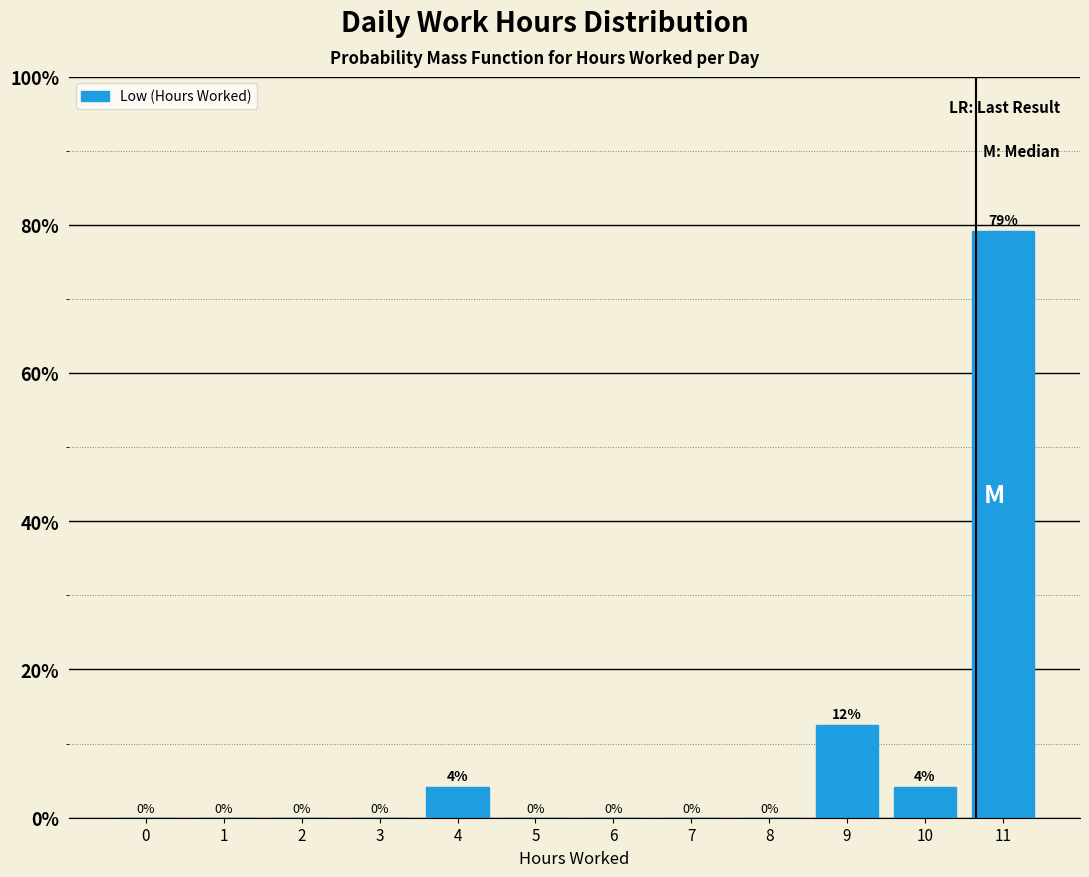

Which label corresponds to the largest value in the chart?

11